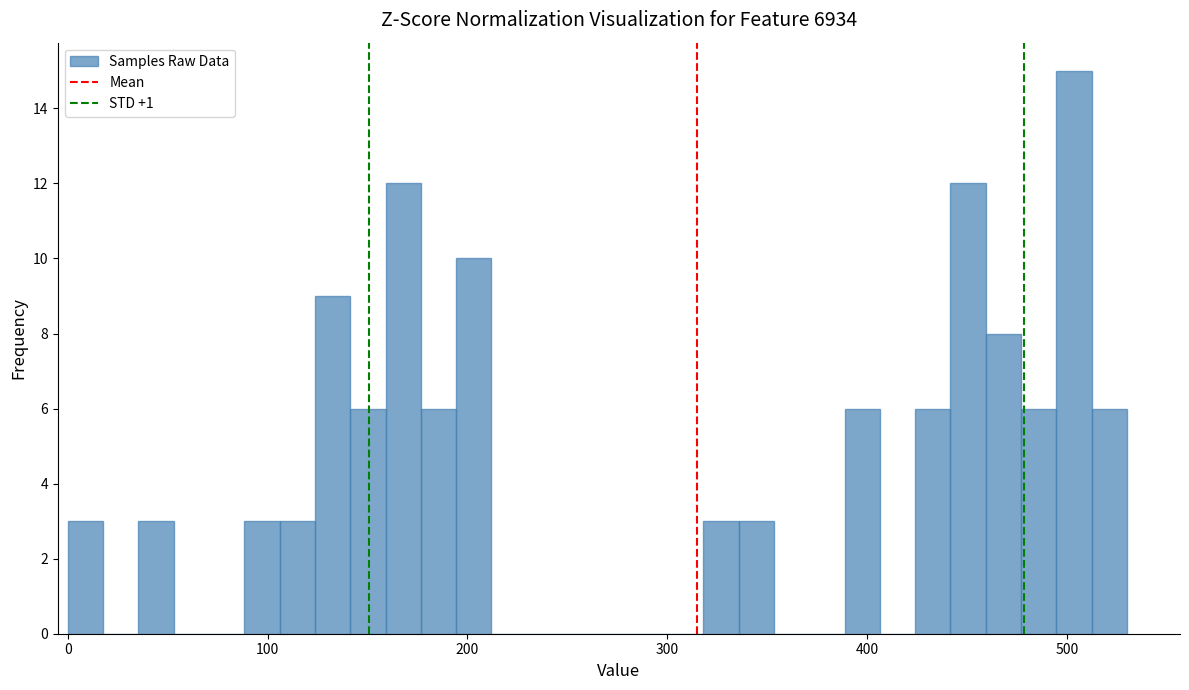

Read against the x-axis, roughly where is the centre of the tallest bar?

500